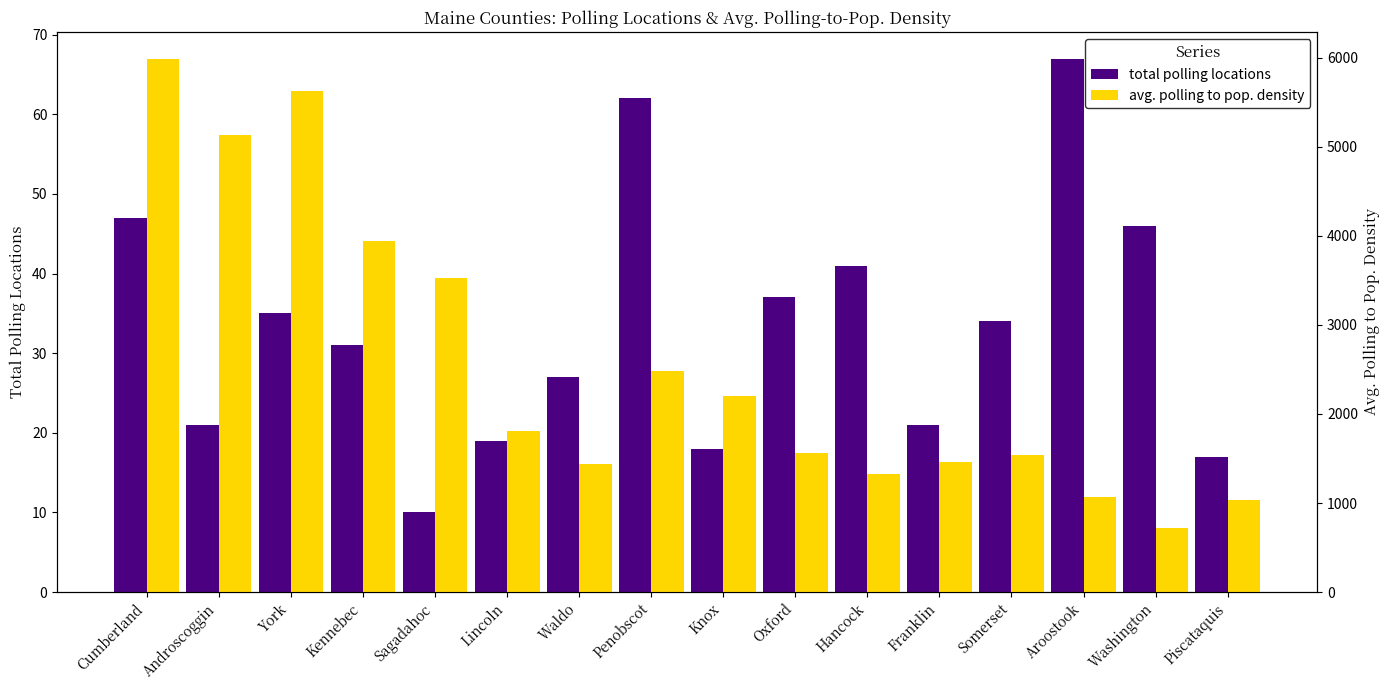

Reading left to right, transcribe all the data shown in this chart.

total polling locations: Cumberland=47.0	Androscoggin=21.0	York=35.0	Kennebec=31.0	Sagadahoc=10.0	Lincoln=19.0	Waldo=27.0	Penobscot=62.0	Knox=18.0	Oxford=37.0	Hancock=41.0	Franklin=21.0	Somerset=34.0	Aroostook=67.0	Washington=46.0	Piscataquis=17.0
avg. polling to pop. density: Cumberland=5993.1	Androscoggin=5128.7	York=5632.3	Kennebec=3940.4	Sagadahoc=3529.3	Lincoln=1813.5	Waldo=1436.5	Penobscot=2482.6	Knox=2207.6	Oxford=1563.1	Hancock=1327.3	Franklin=1465.1	Somerset=1536.1	Aroostook=1072.7	Washington=714.3	Piscataquis=1031.5